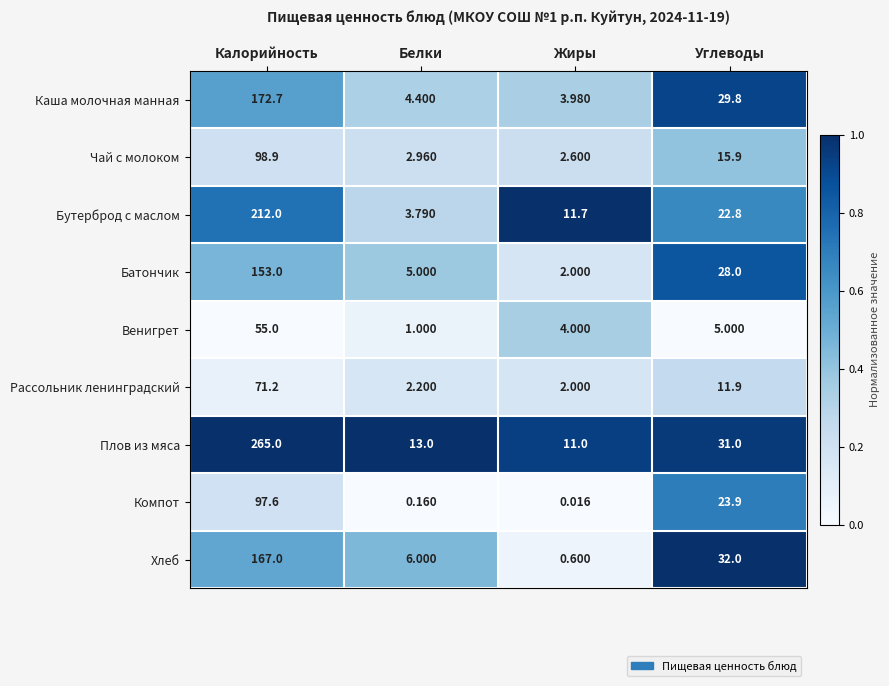

Which label corresponds to the smallest value in the chart?

Жиры